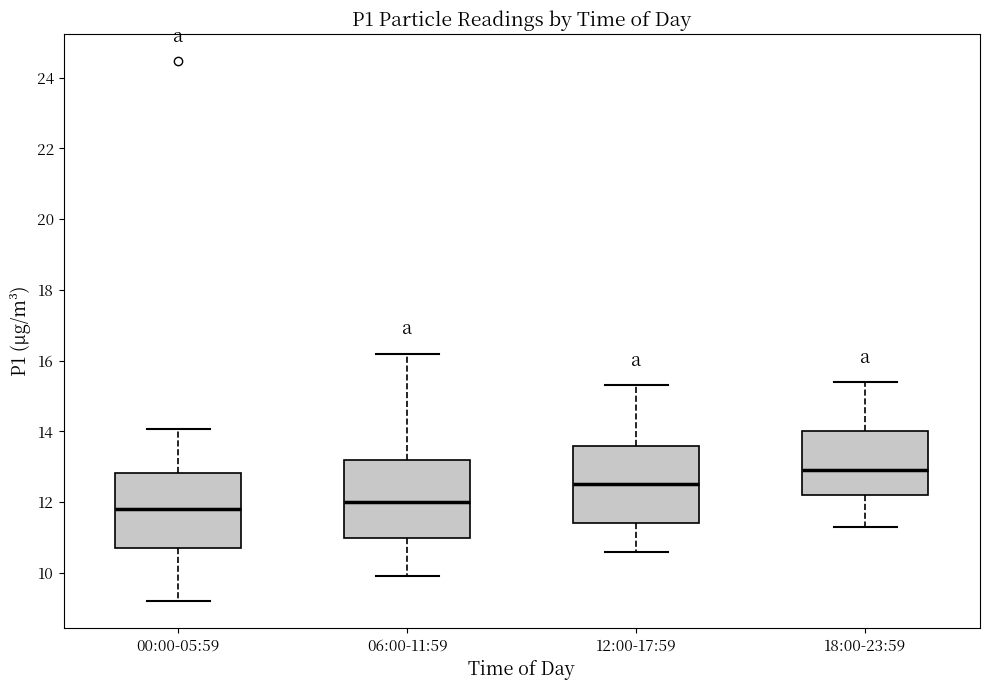

Reading left to right, transcribe this box plot: for each box, give where its median line is, the range the box spans, and where its two whiskers end, as read against the y-axis. The values are not printed on the chart, so give them approximately, as read against the axis.

00:00-05:59: median 11.8, box 10.8 to 12.8, whiskers 9.2 to 14.0
06:00-11:59: median 12.0, box 11.0 to 13.2, whiskers 10.0 to 16.2
12:00-17:59: median 12.6, box 11.4 to 13.6, whiskers 10.6 to 15.4
18:00-23:59: median 13.0, box 12.2 to 14.0, whiskers 11.4 to 15.4